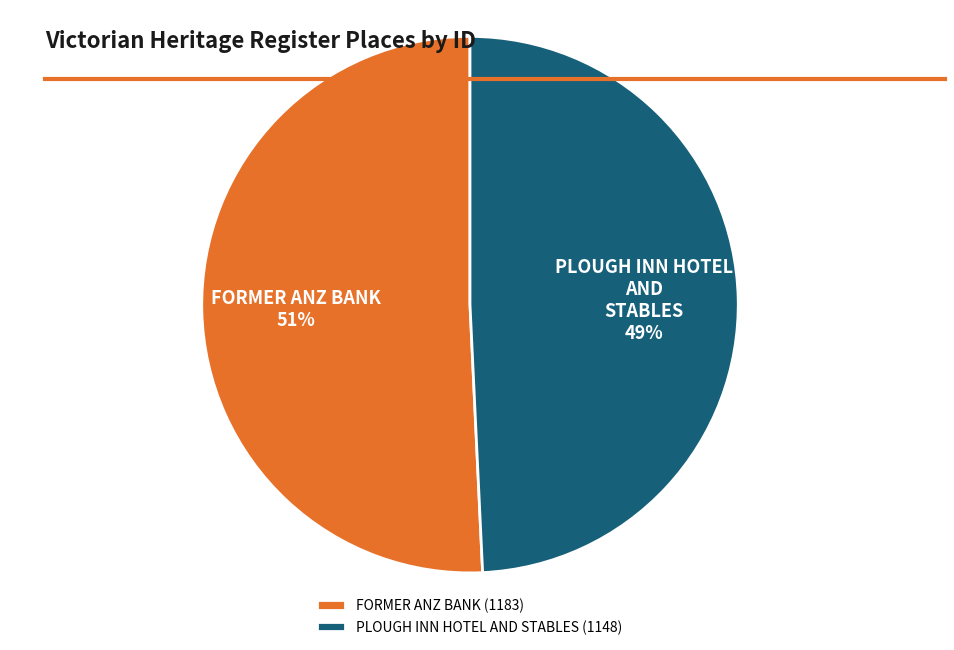

Is it true that FORMER ANZ BANK is 45% of the pie?

False